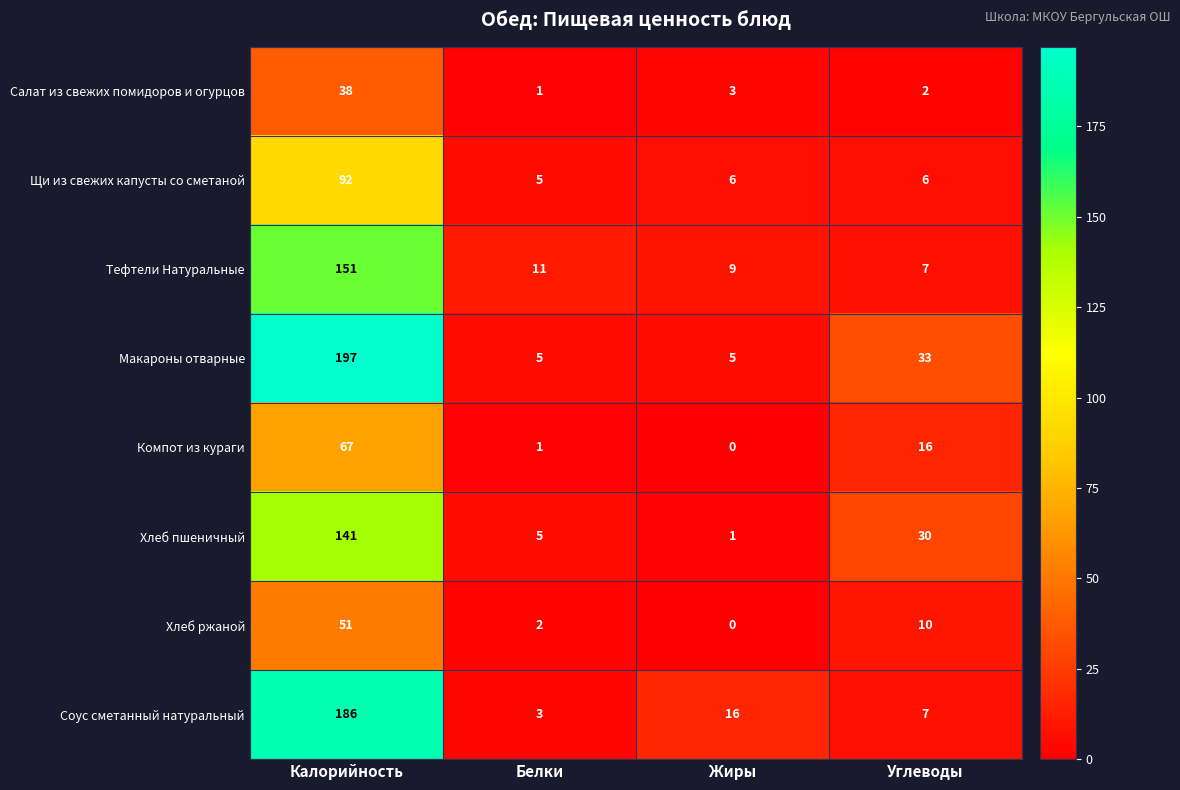

Which label corresponds to the largest value in the chart?

Калорийность